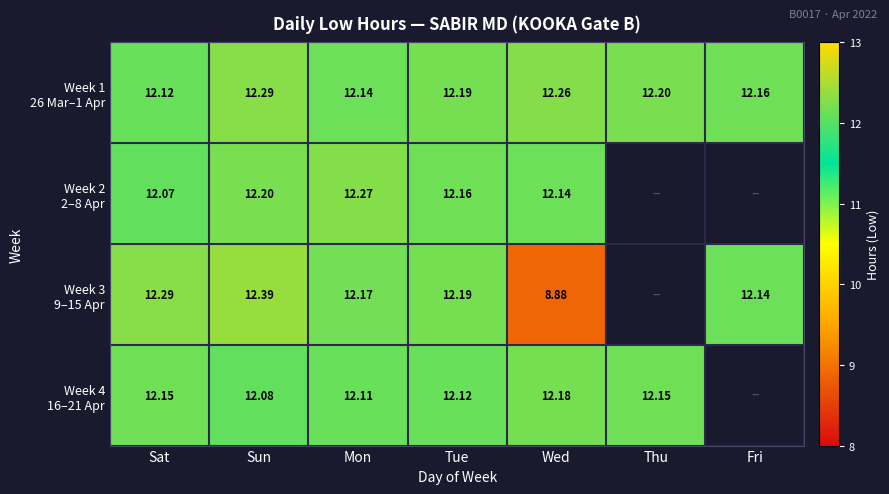

What is the greatest value displayed?

12.4